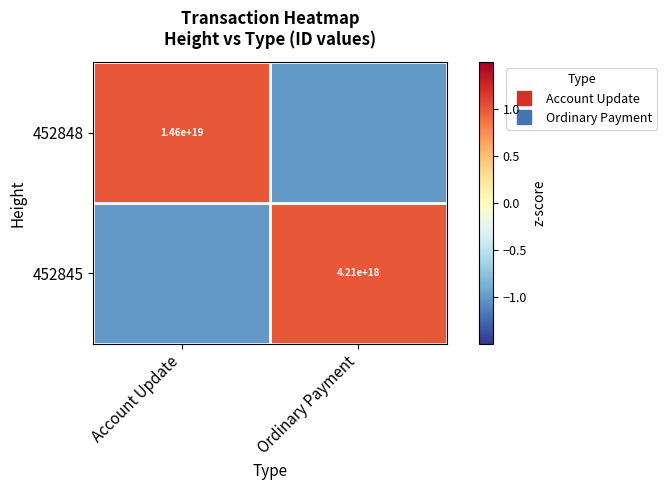

How many values in 452845 are above zero?

1